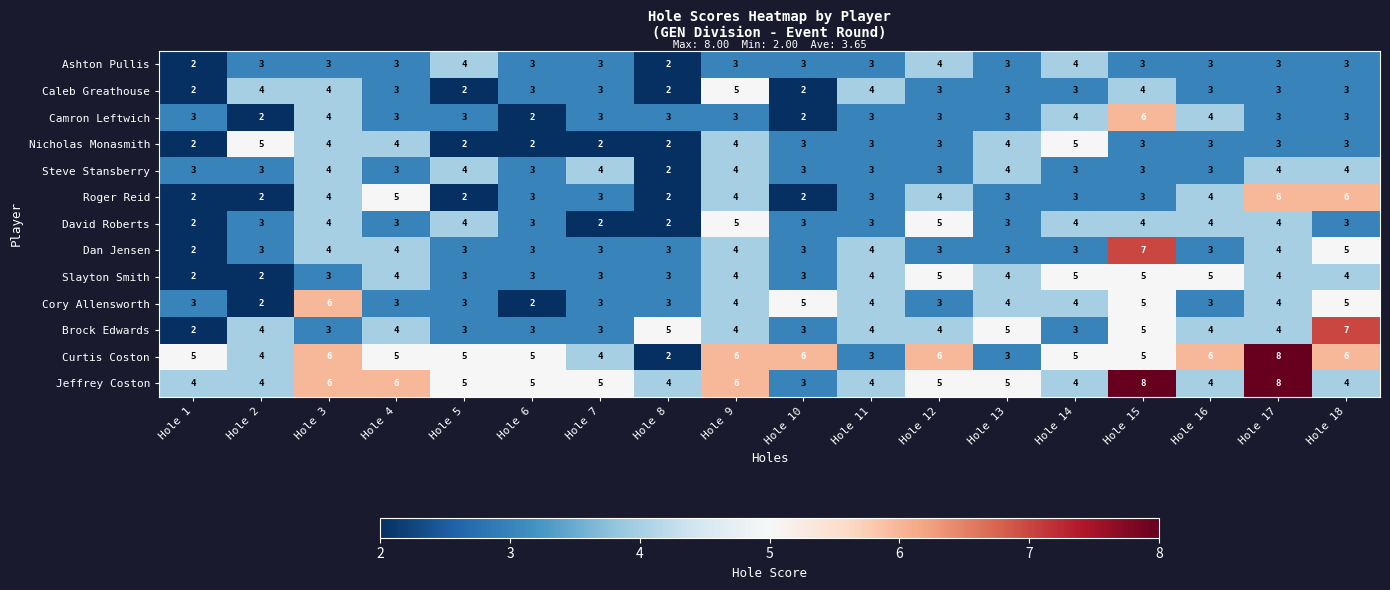

The value of Cory Allensworth at Hole 18 is 5. True or false?

True